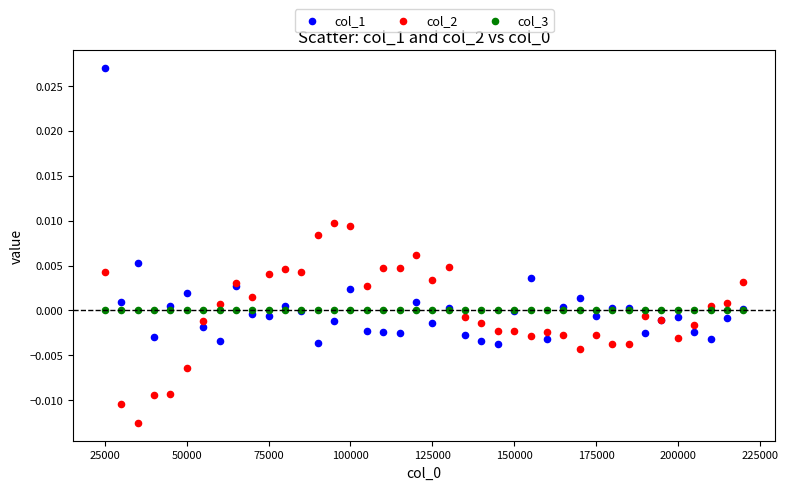

Which series reaches the maximum Y coordinate?

col_1